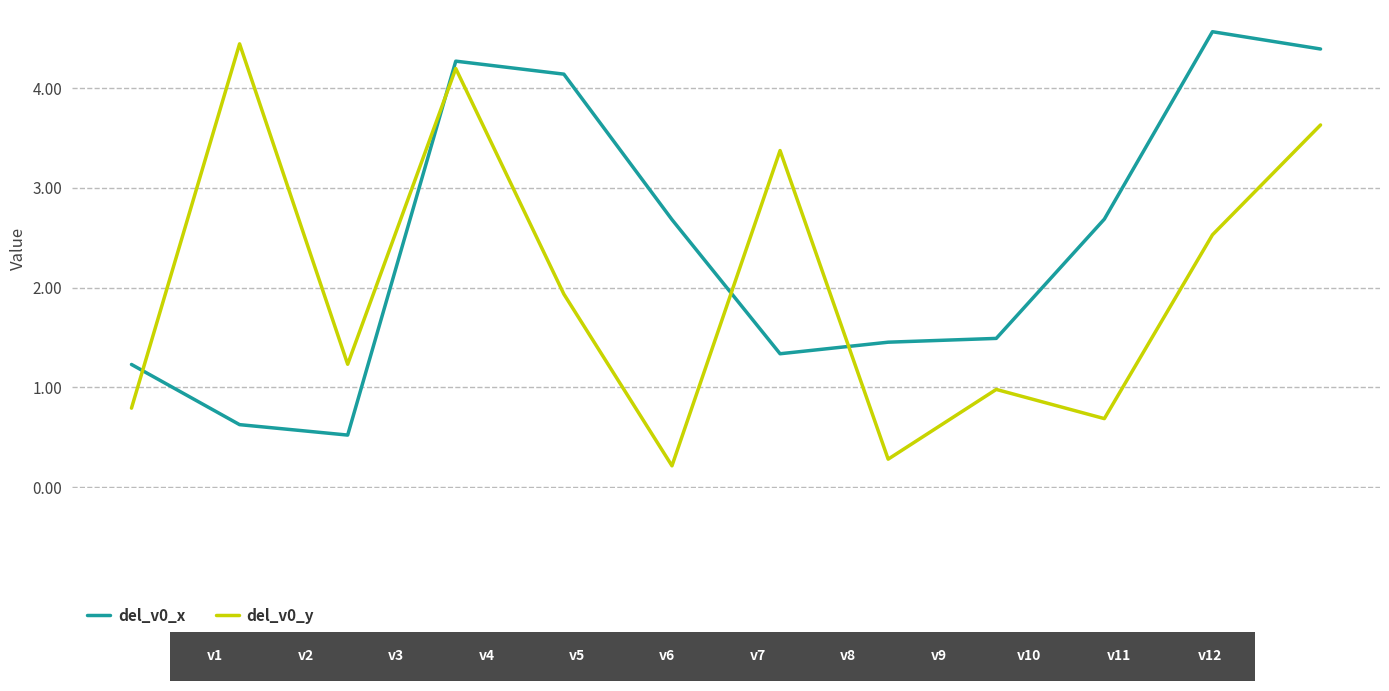

Between which two adjacent categories do del_v0_x and del_v0_y first intersect?

v1 and v2